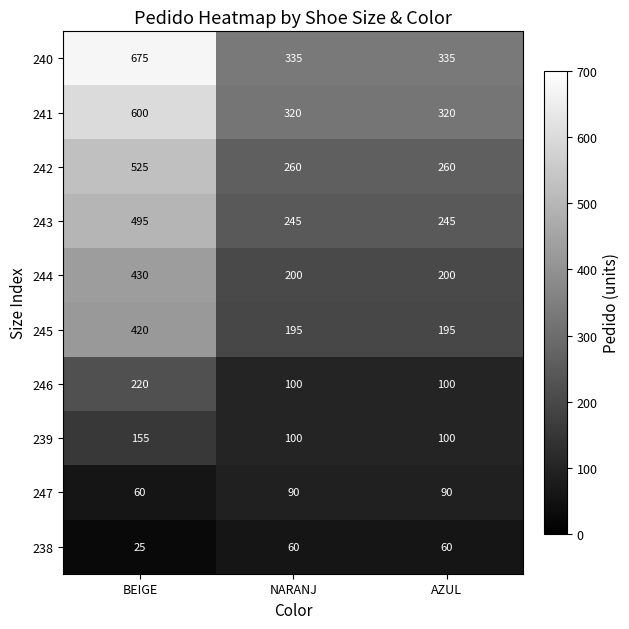

What is the difference between the maximum and minimum values in the 243 series?

250